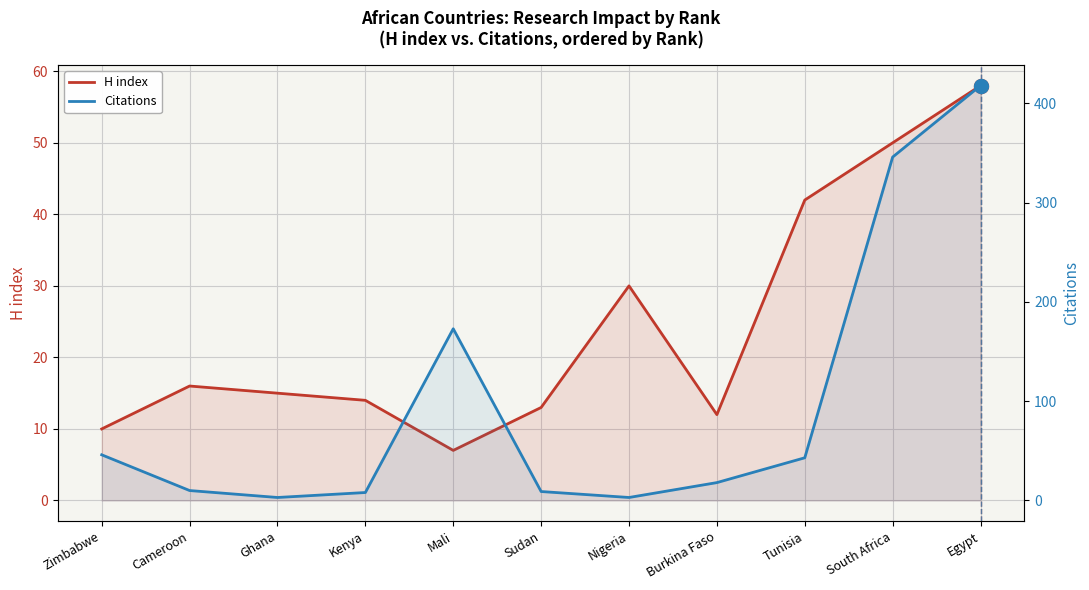

Where is the first local minimum for Citations?

Ghana